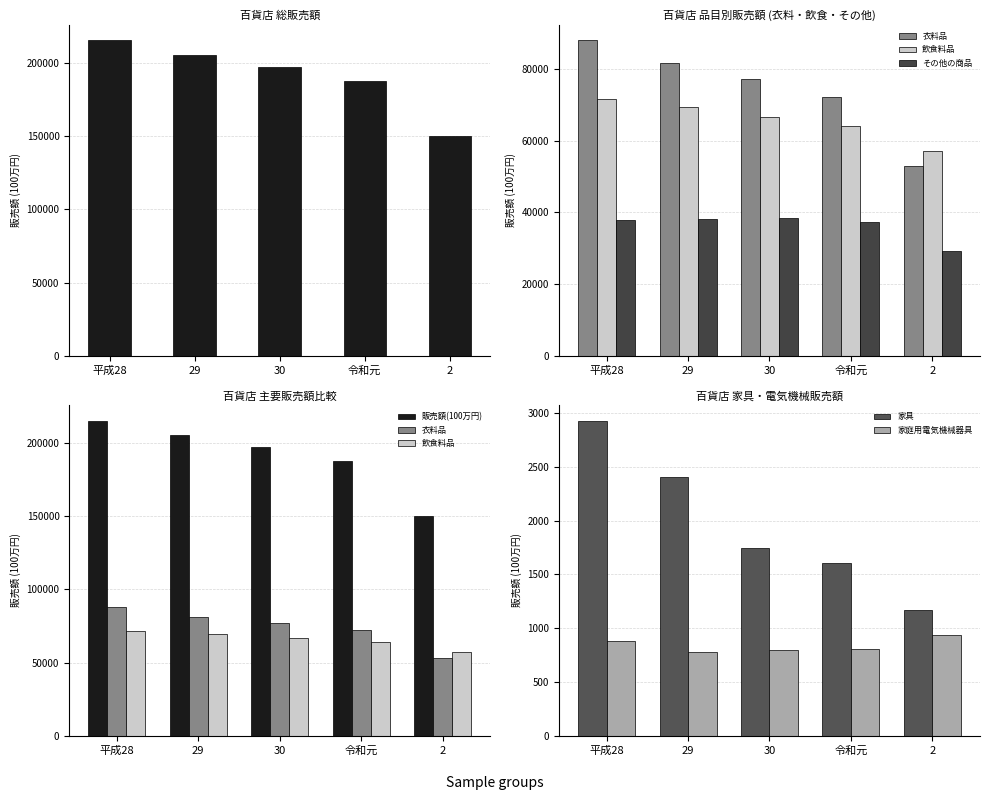

Which series has the largest total across all categories?

販売額(100万円)